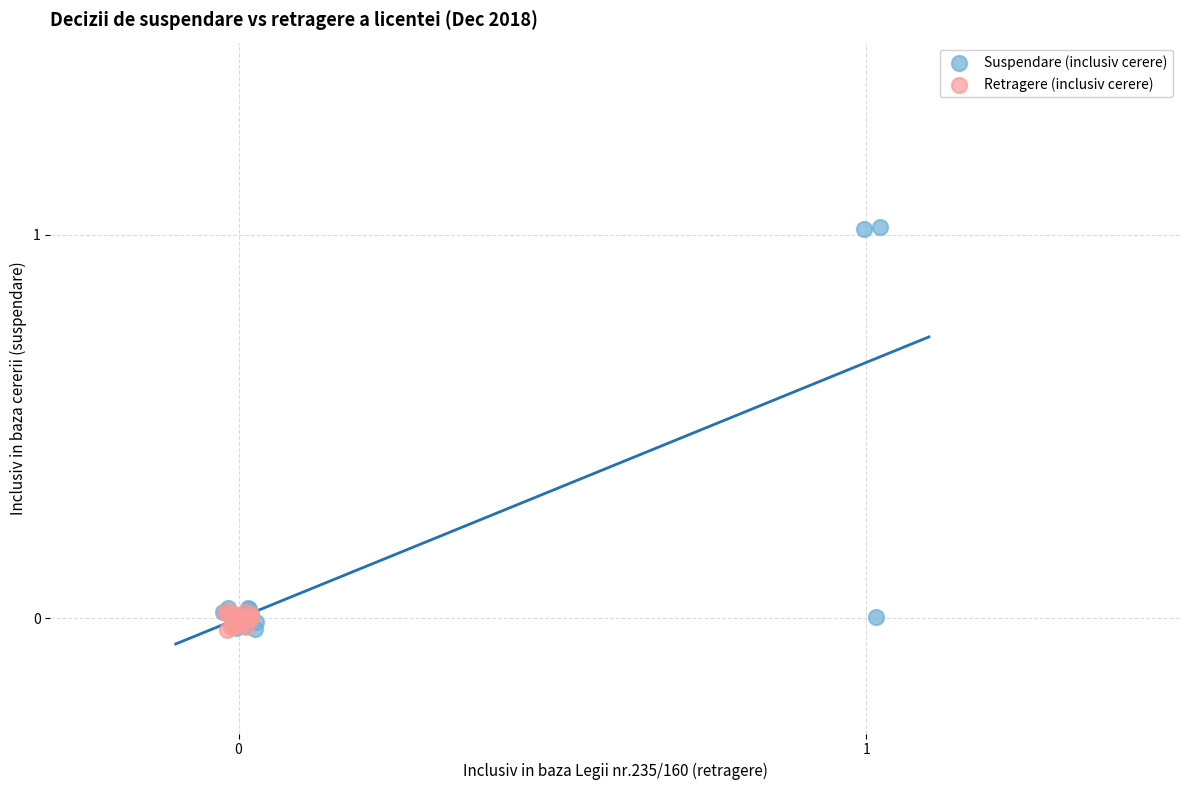

Which series reaches the maximum Y coordinate?

Suspendare (inclusiv cerere)